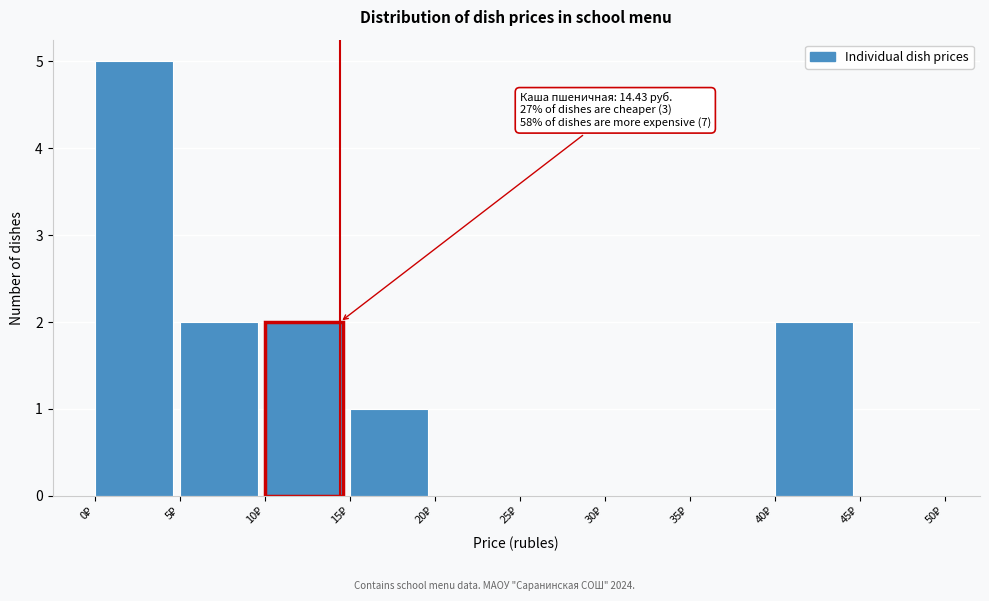

Over which range of the x-axis is the bar tallest?

0 to 5